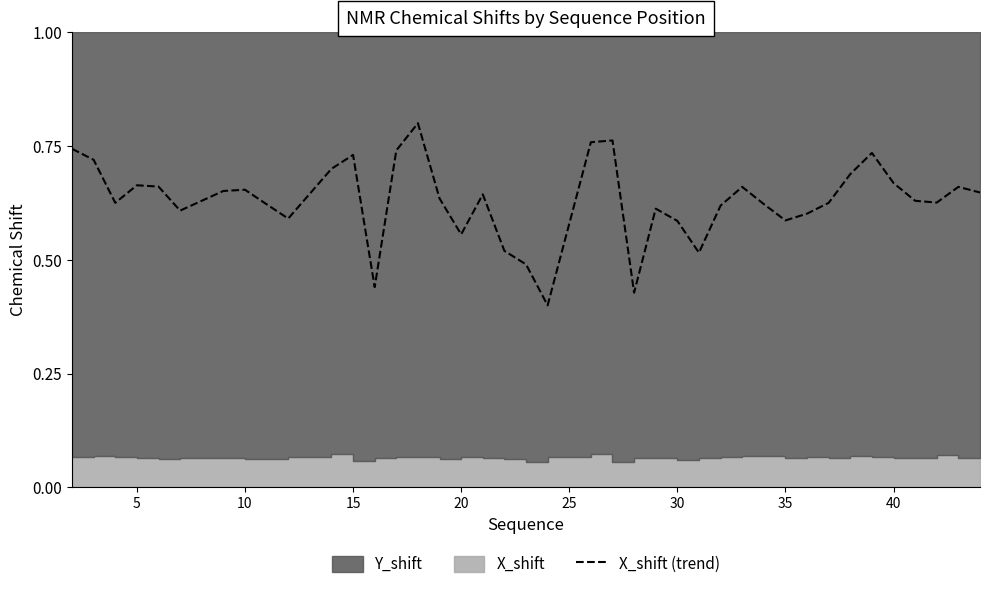

Between 40 and 25, which is larger?

40